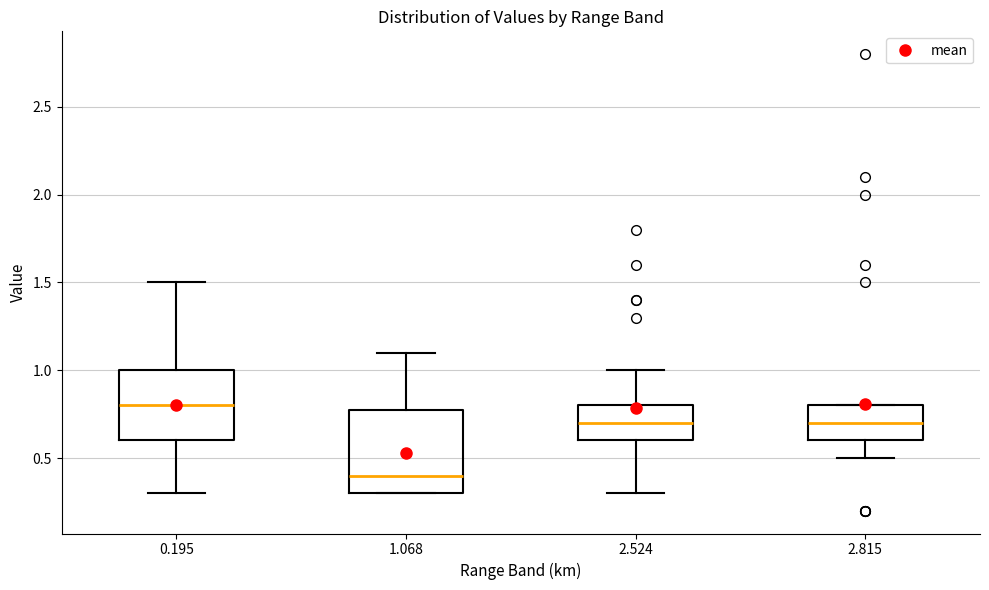

Where does the median line of the box at x = 1.068 sit on the y-axis? The values are not printed on the chart, so give them approximately, as read against the axis.

0.4